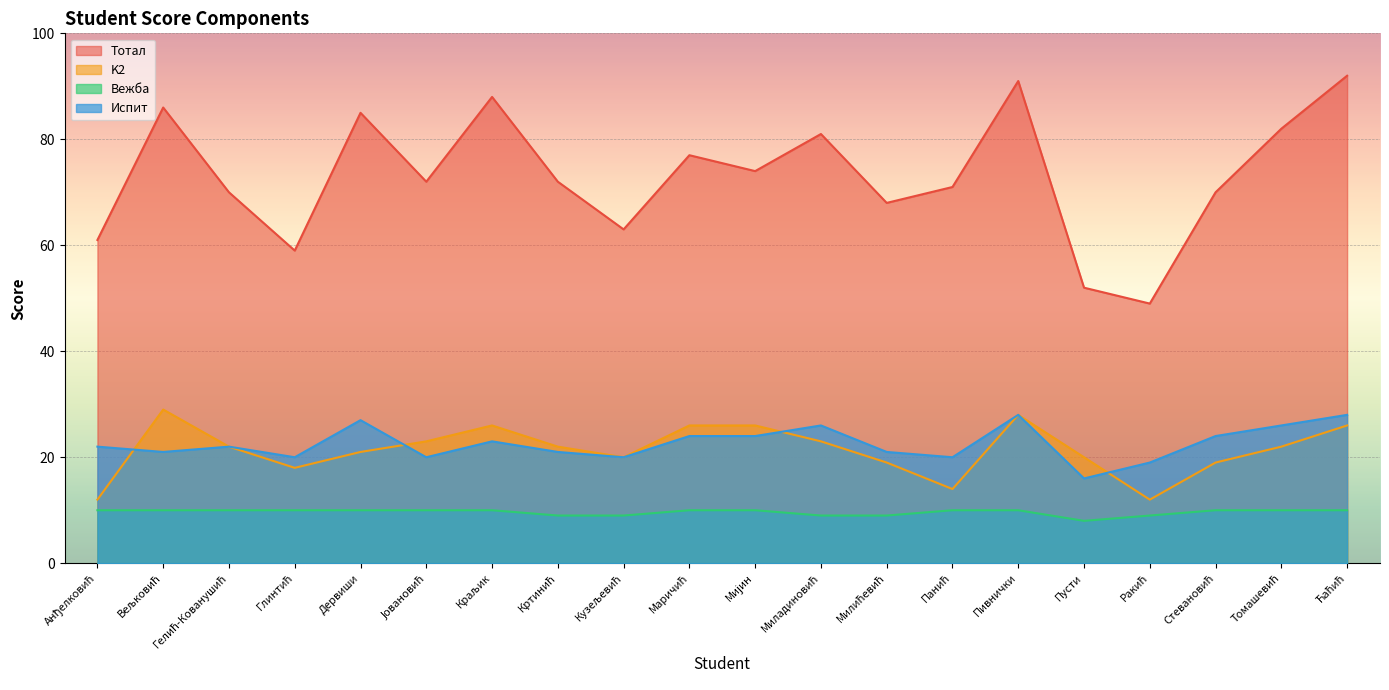

How many distinct data groups are displayed?

4